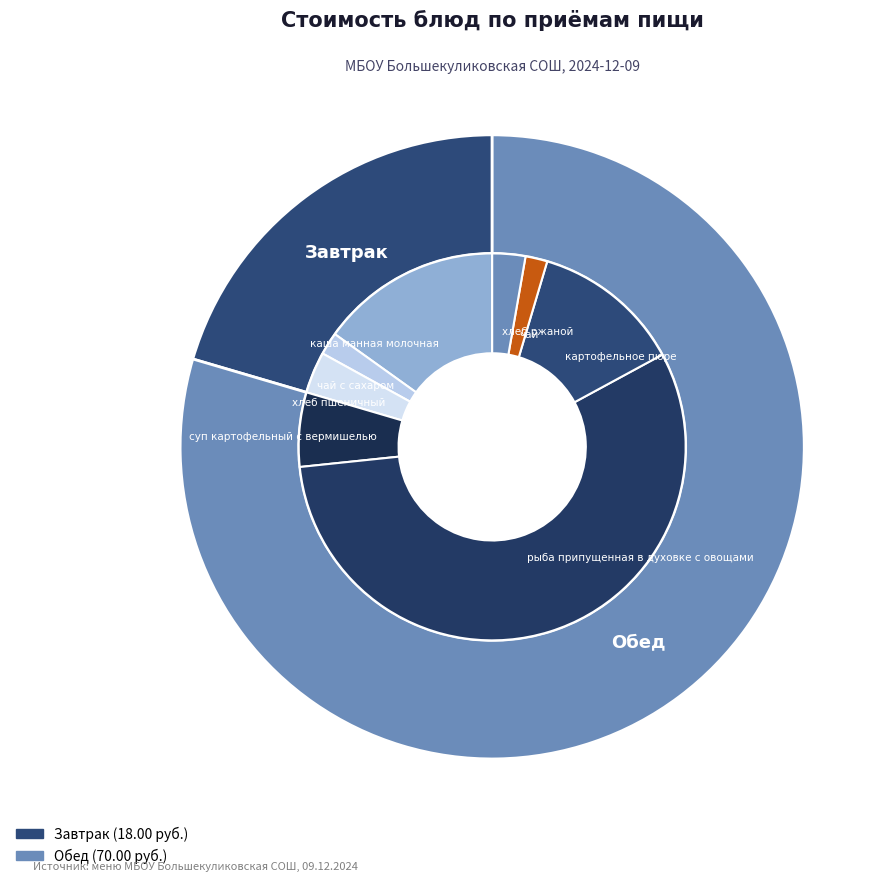

Which slice is the smallest?

чай с сахаром